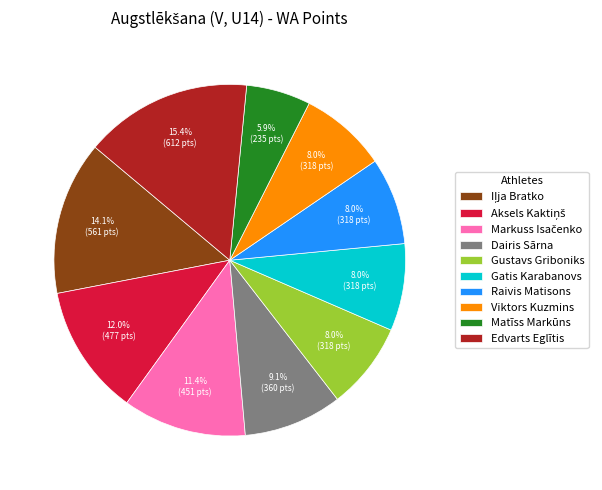

What is the largest slice in the pie chart?

Edvarts Eglītis